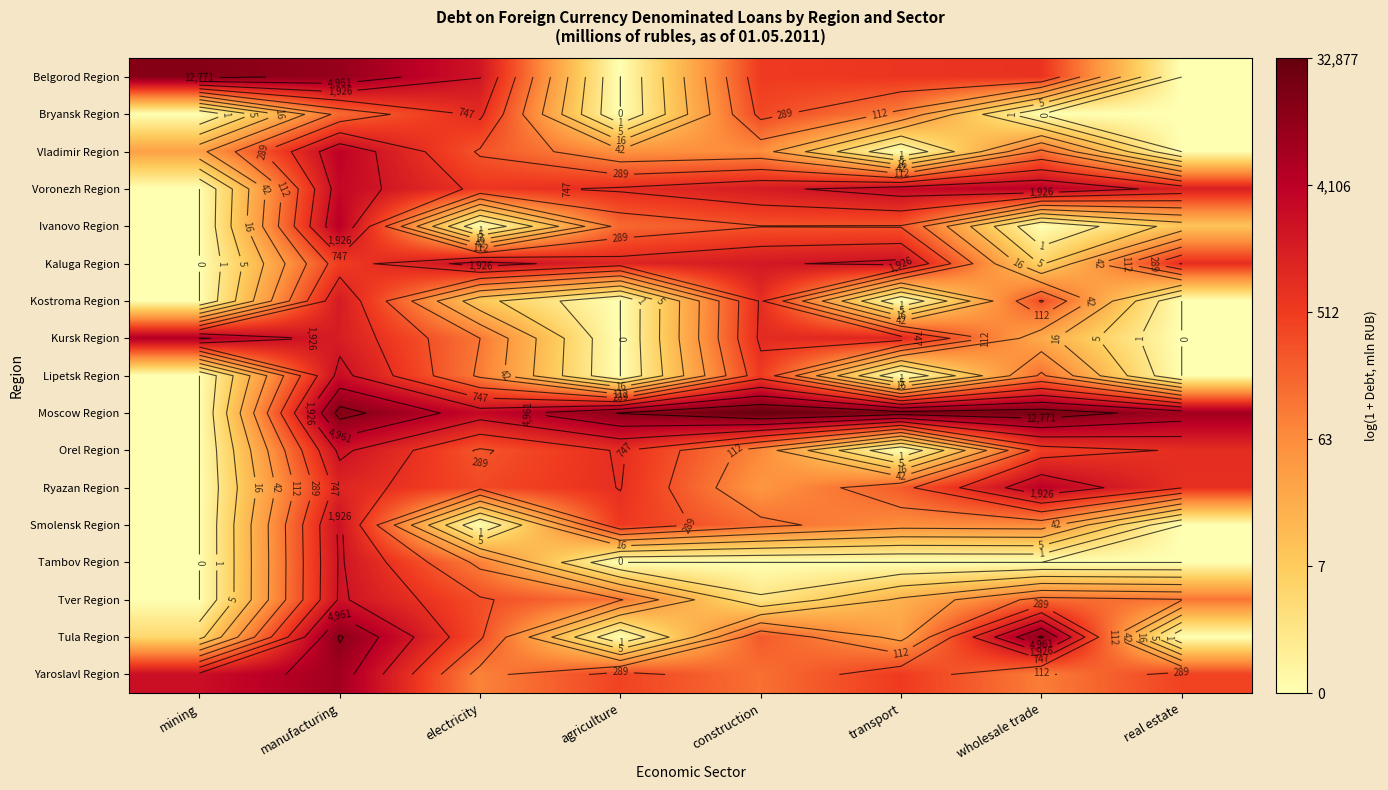

At which label does Tver Region reach its minimum?

mining